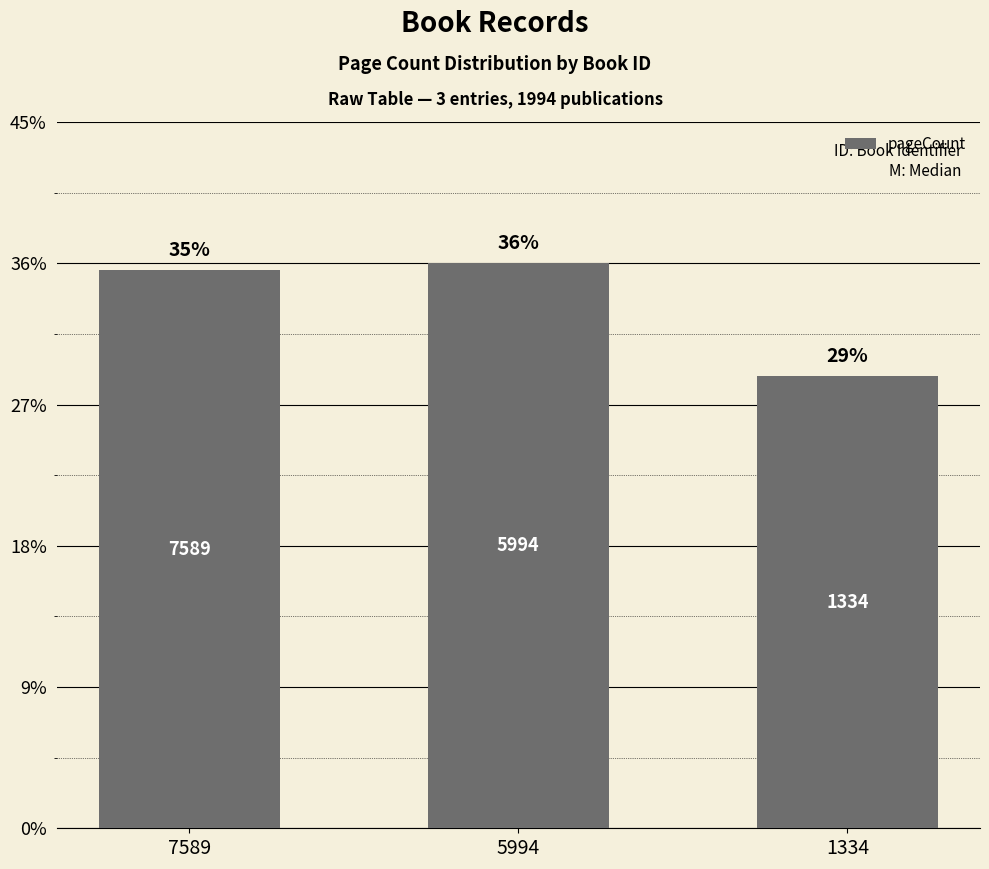

Between 1334 and 5994, which is larger?

5994